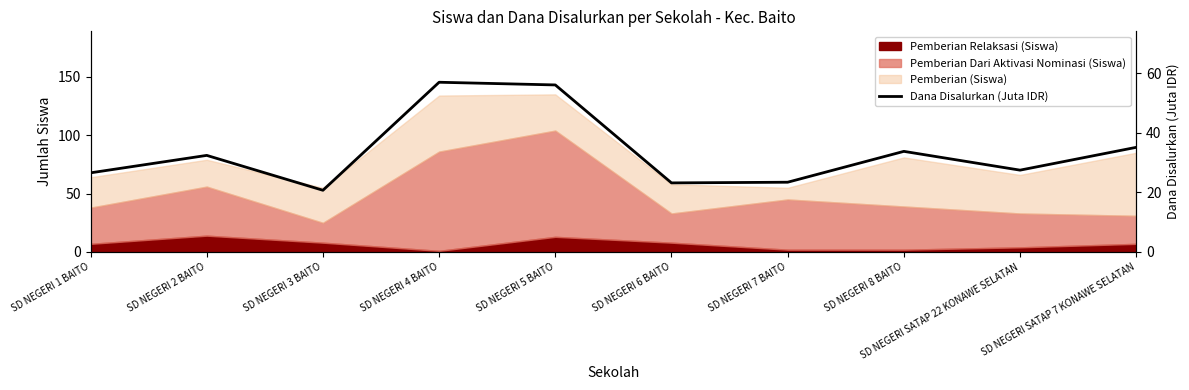

How many lines are shown in the chart?

1